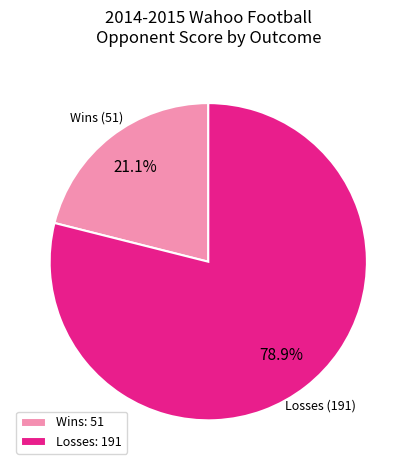

Rank the categories by value from lowest to highest.

Wins: 51, Losses: 191